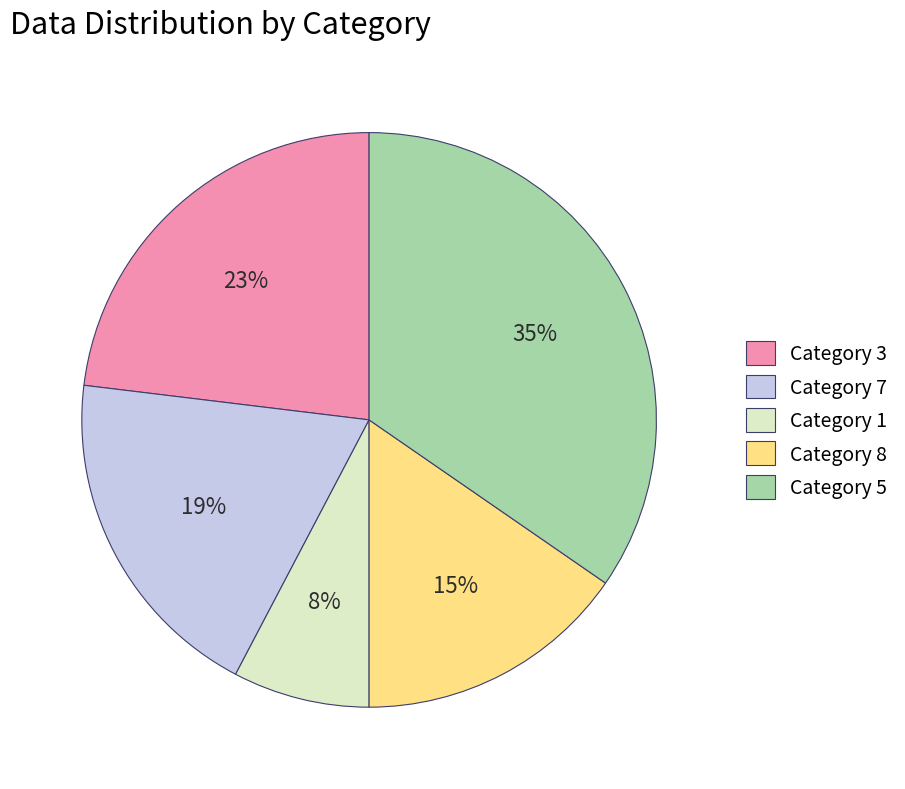

To the nearest percent, what percentage of the pie is Category 1?

8%